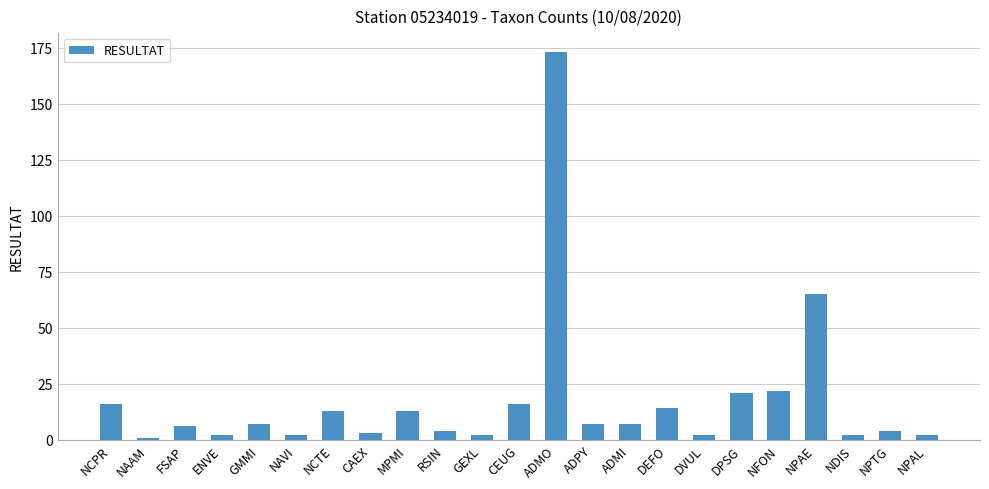

Which label corresponds to the largest value in the chart?

ADMO